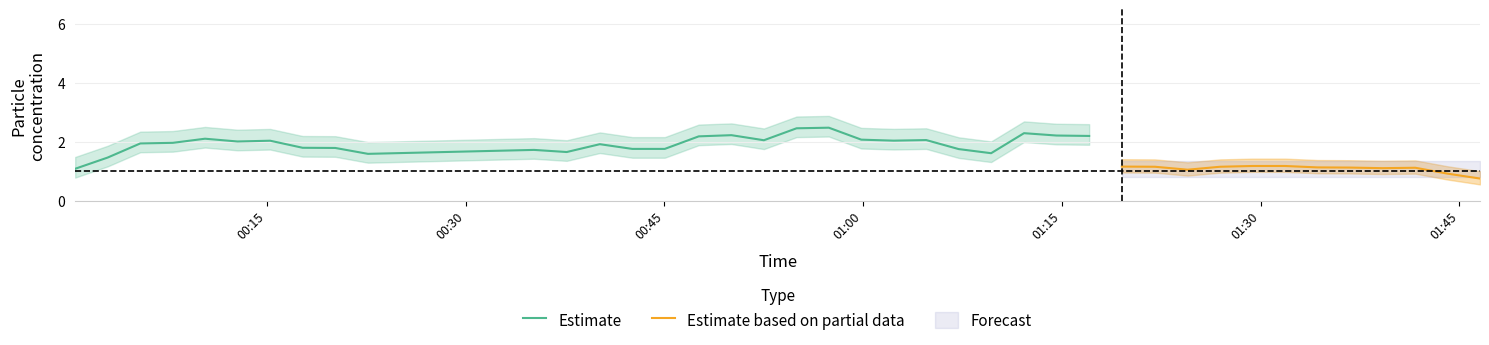

What is the minimum value for Estimate?

1.1